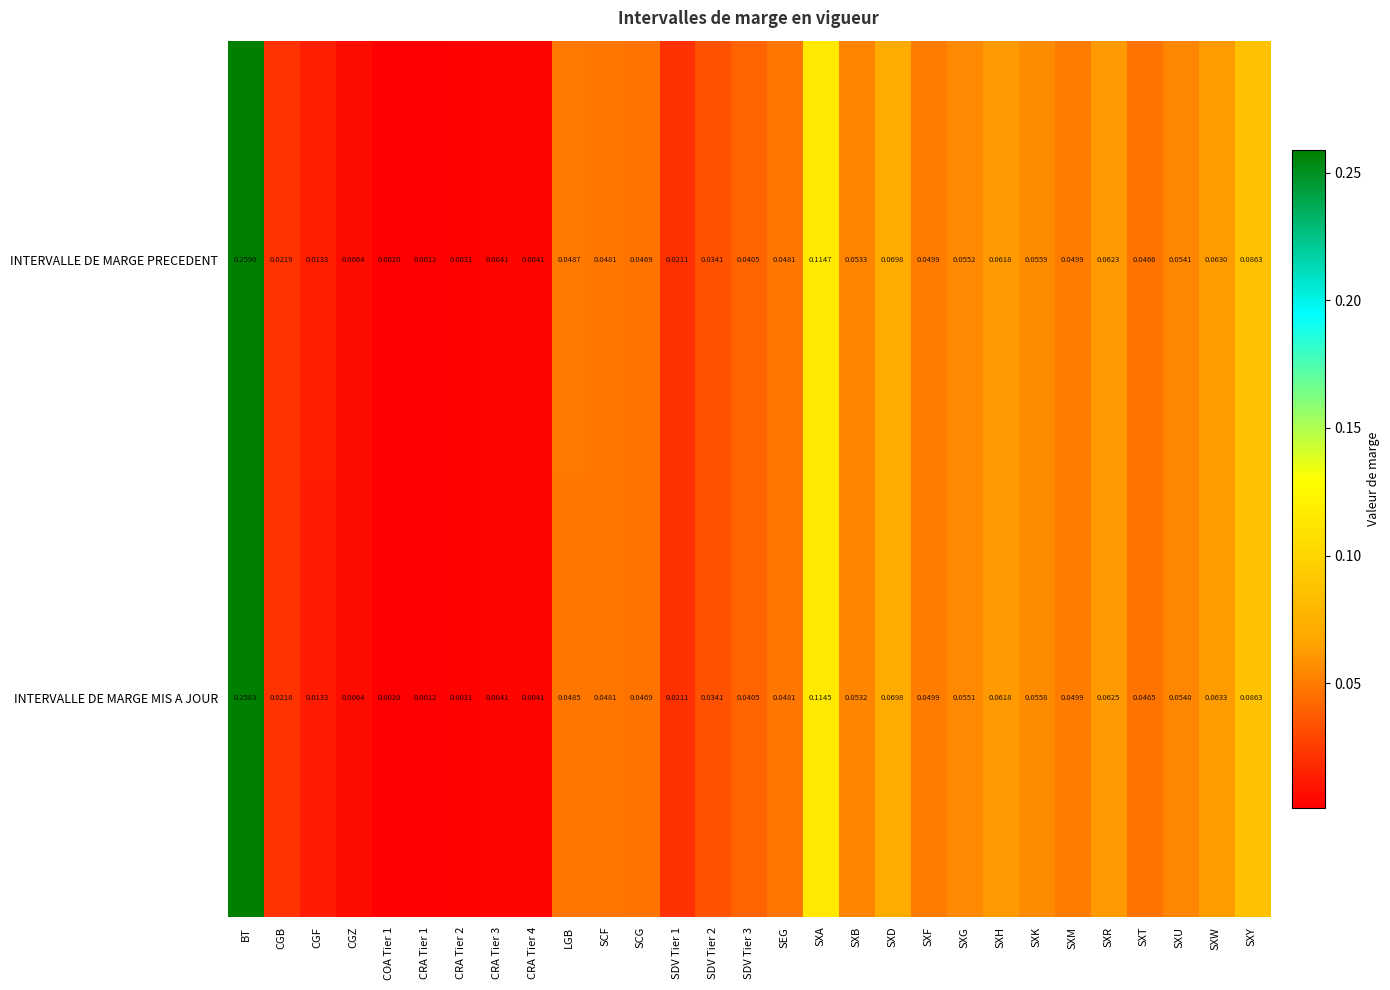

List the series in order of their overall mean, lowest first.

INTERVALLE DE MARGE MIS A JOUR, INTERVALLE DE MARGE PRECEDENT